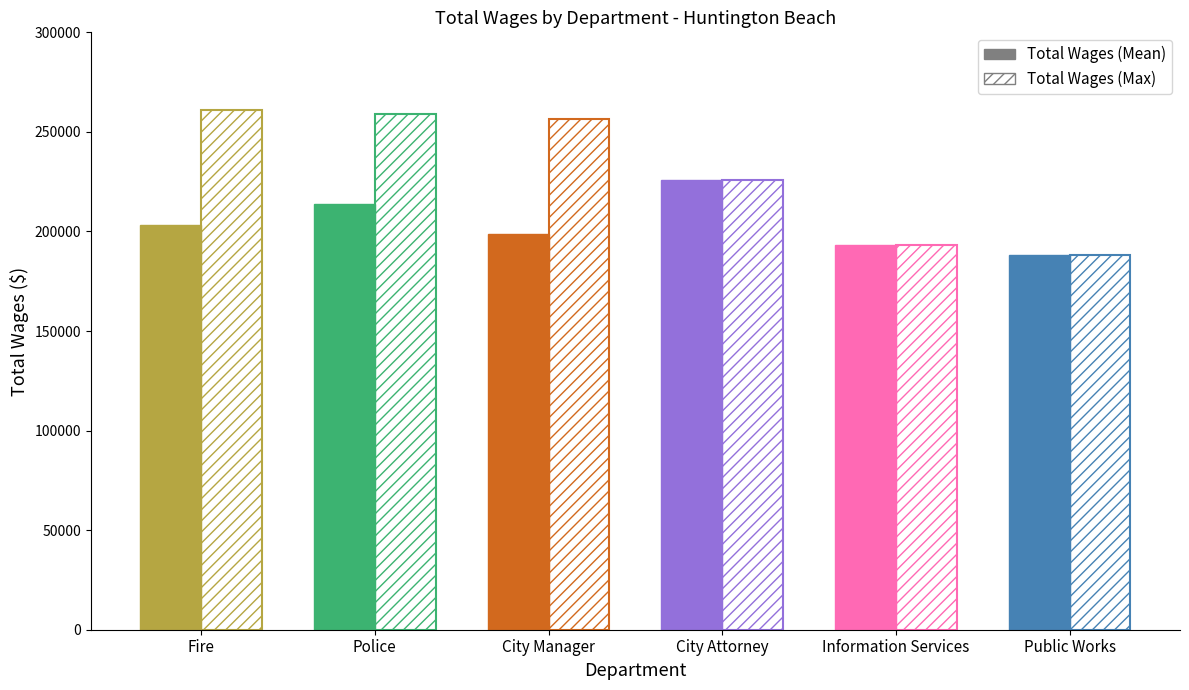

How many bars are there in total?

12